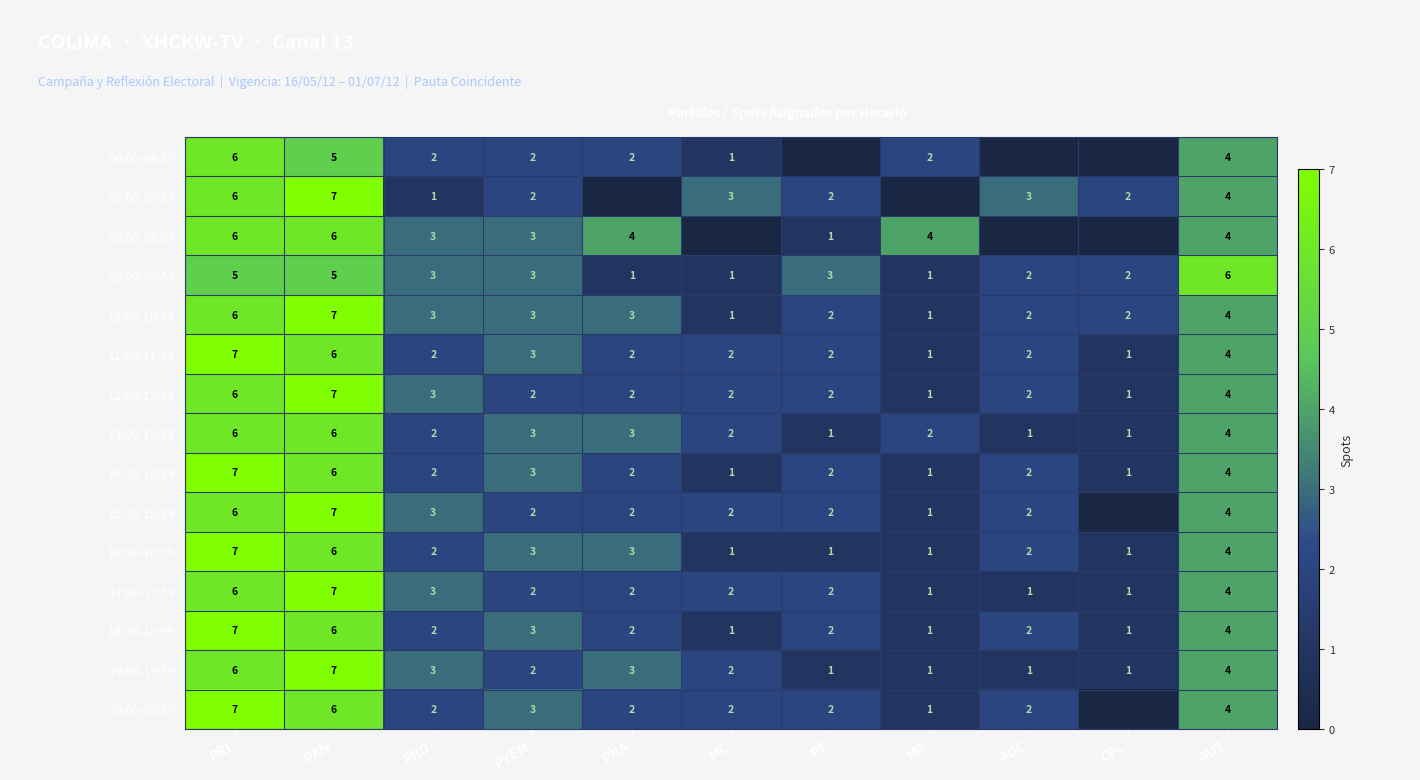

True or false: 20:00-20:59 has a value of 0.5 at ADC.

False